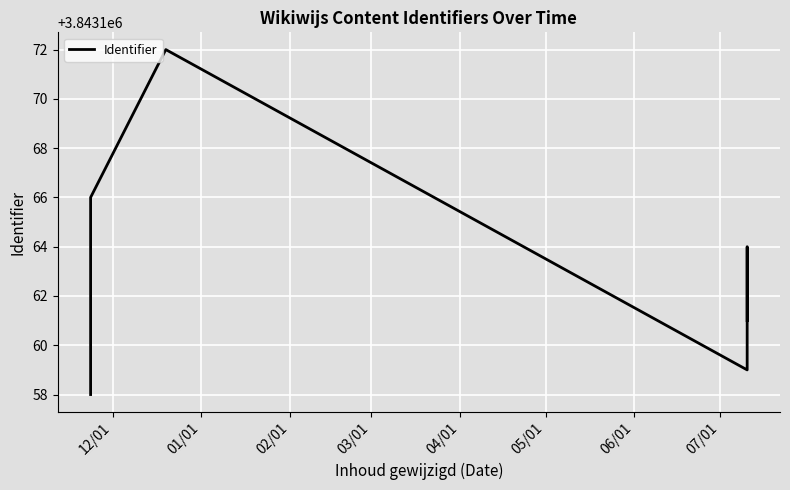

What is the maximum value shown in the chart?

3843172